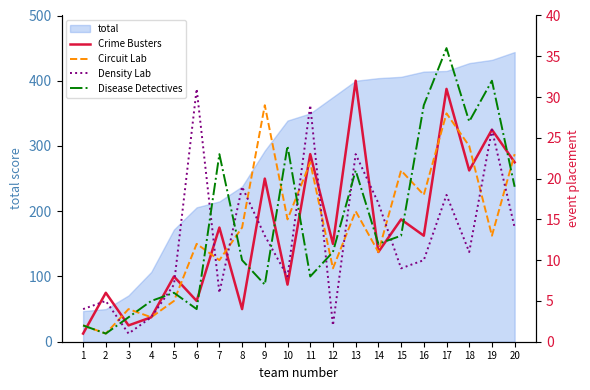

How many values in the Density Lab series exceed 11?

9